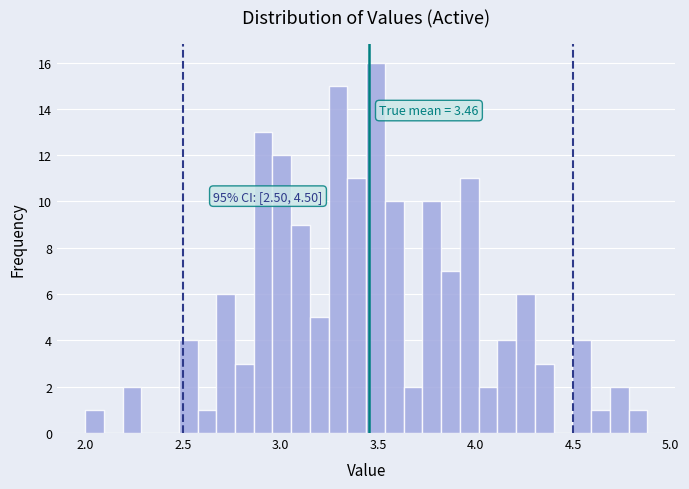

Around what value on the x-axis is the tallest bar? Give the approximate position of its centre, as read against the axis.

3.50